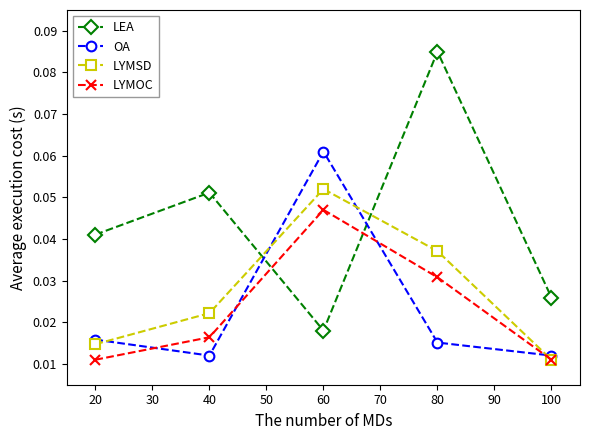

Does the chart have visible grid lines?

No